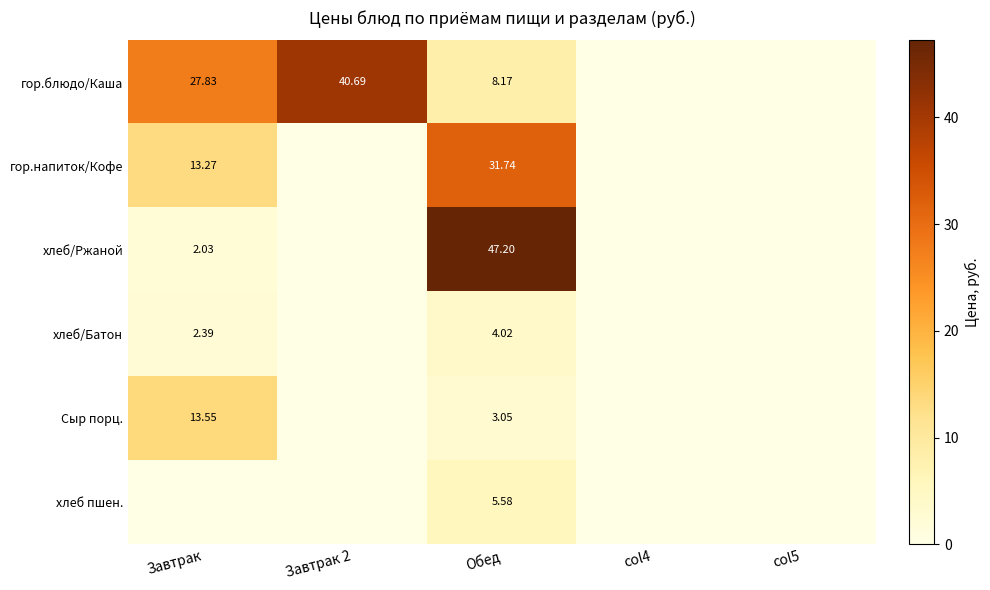

Rank the series by their maximum value, from highest to lowest.

хлеб/Ржаной, гор.блюдо/Каша, гор.напиток/Кофе, Сыр порц., хлеб пшен., хлеб/Батон